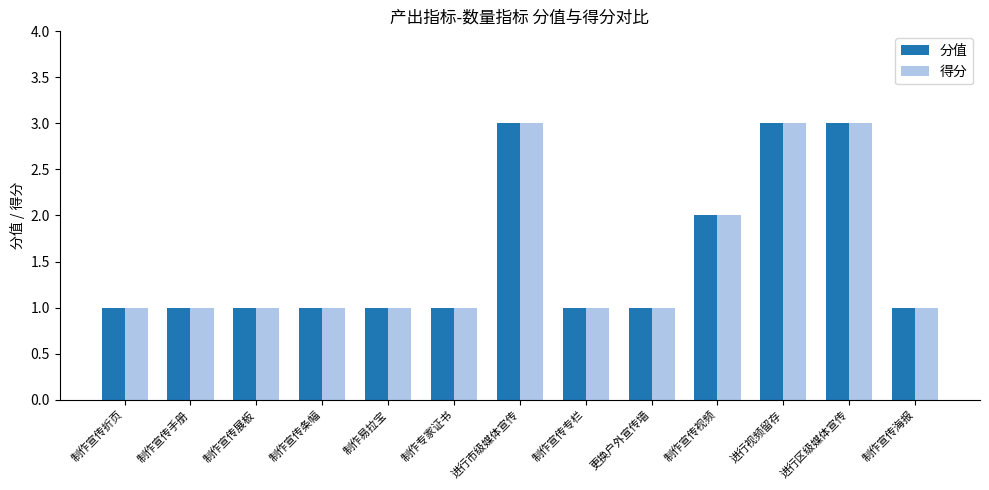

Reading right to left, transcribe all the data shown in this chart.

分值: 1	3	3	2	1	1	3	1	1	1	1	1	1
得分: 1	3	3	2	1	1	3	1	1	1	1	1	1